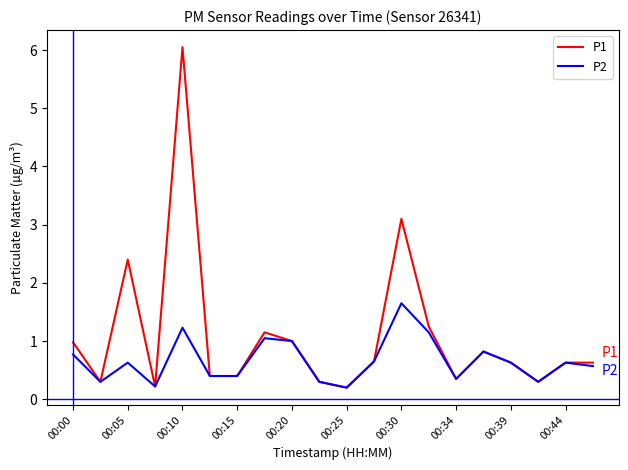

Rank the series by their maximum value, from highest to lowest.

P1, P2